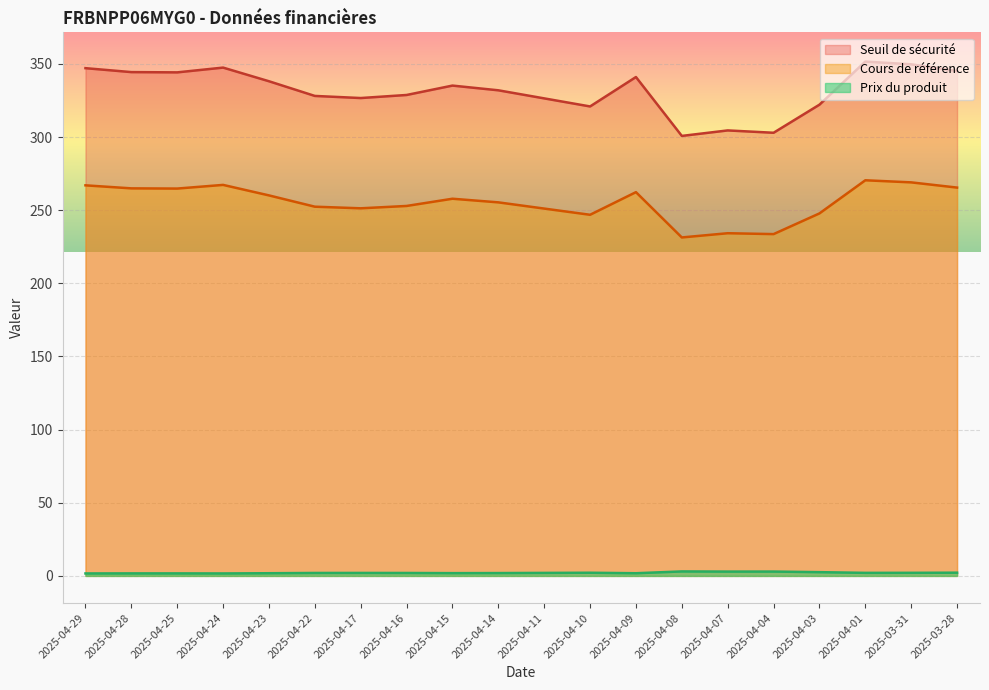

How many values in the Prix du produit series exceed 2?

11